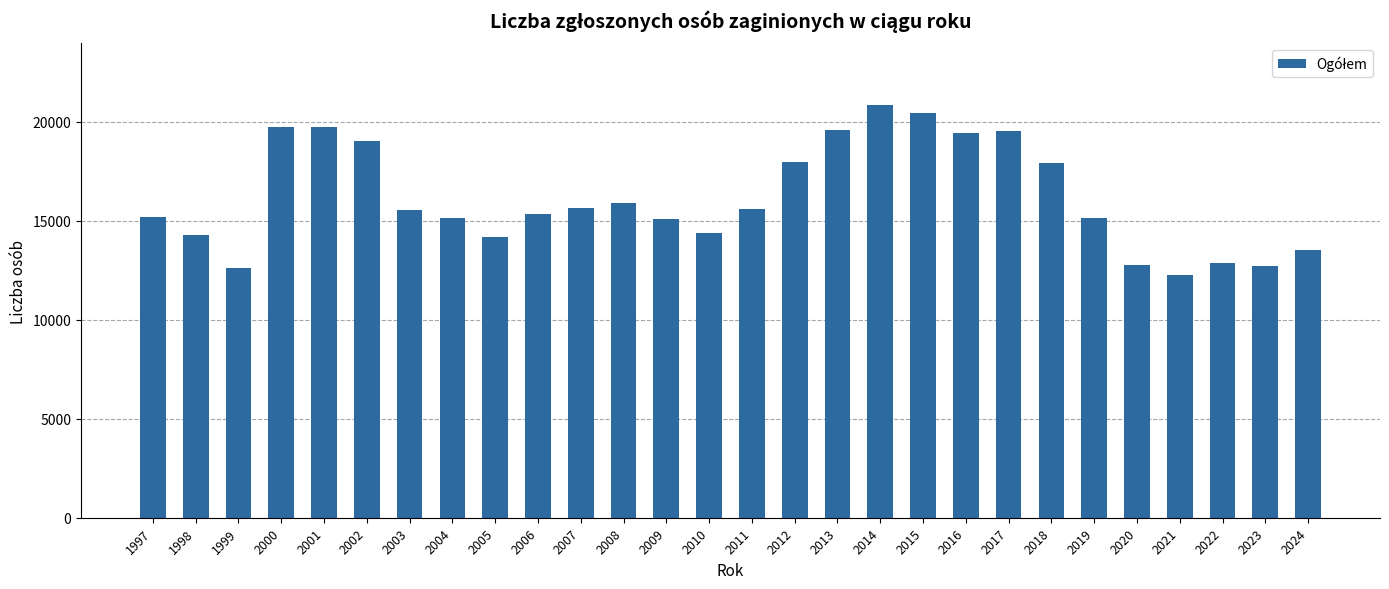

What is the ratio of the value at 2007 to the value at 2002?

0.8